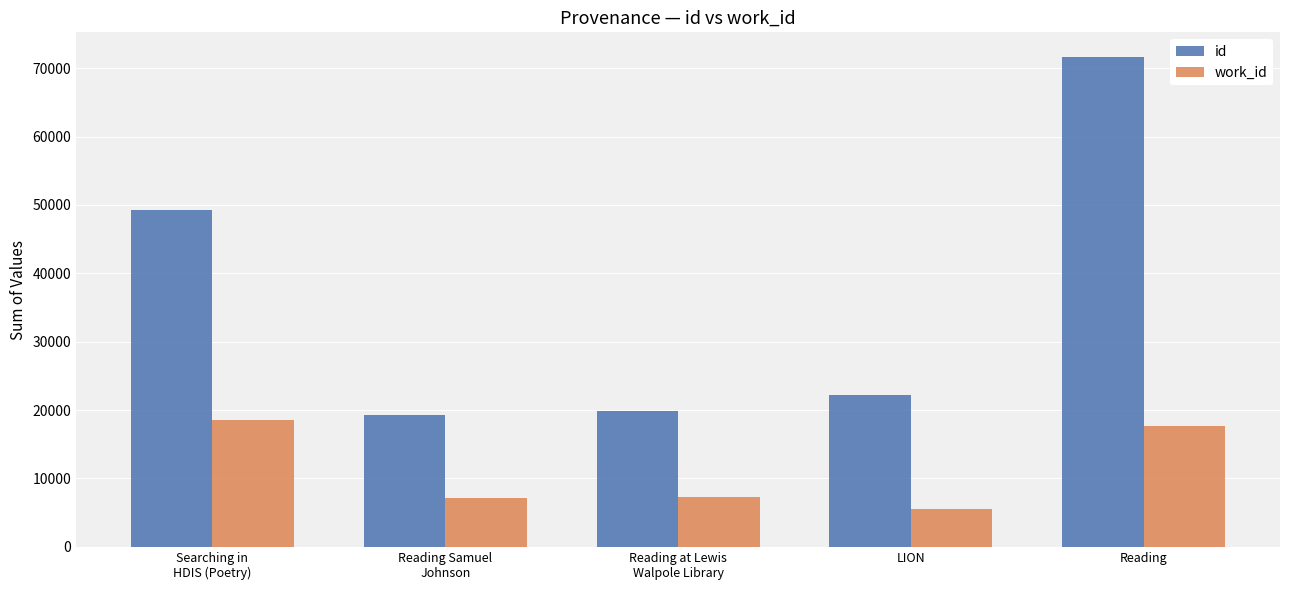

The work_id series shows 17673 at Reading. True or false?

True